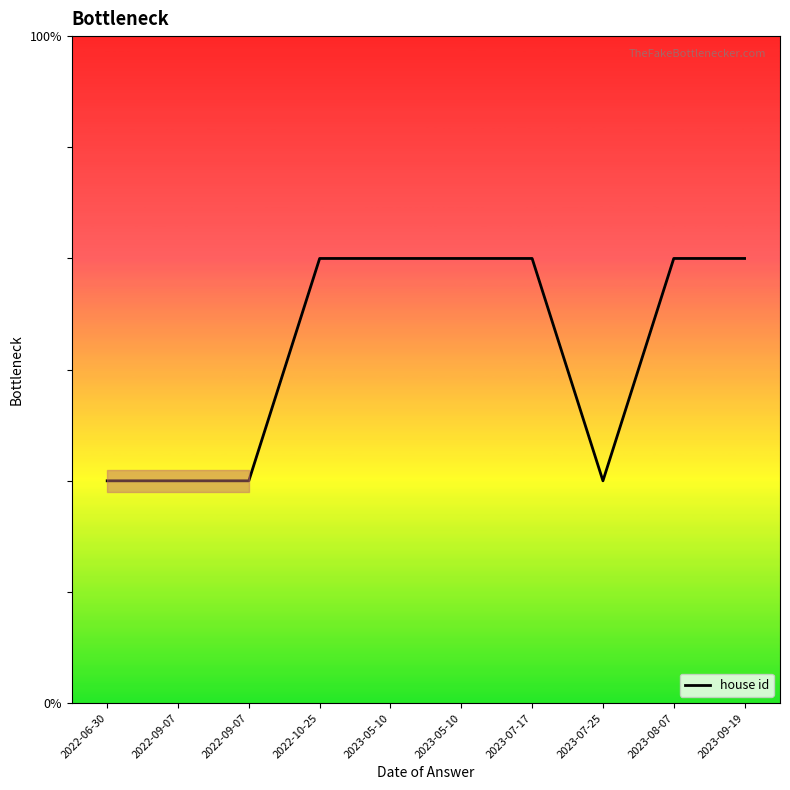

Does the chart have visible grid lines?

No